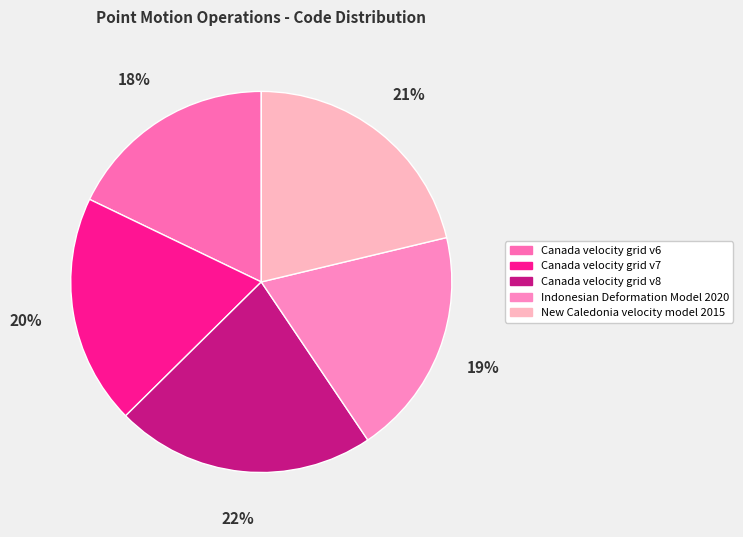

To the nearest percent, what percentage of the pie is Canada velocity grid v6?

18%